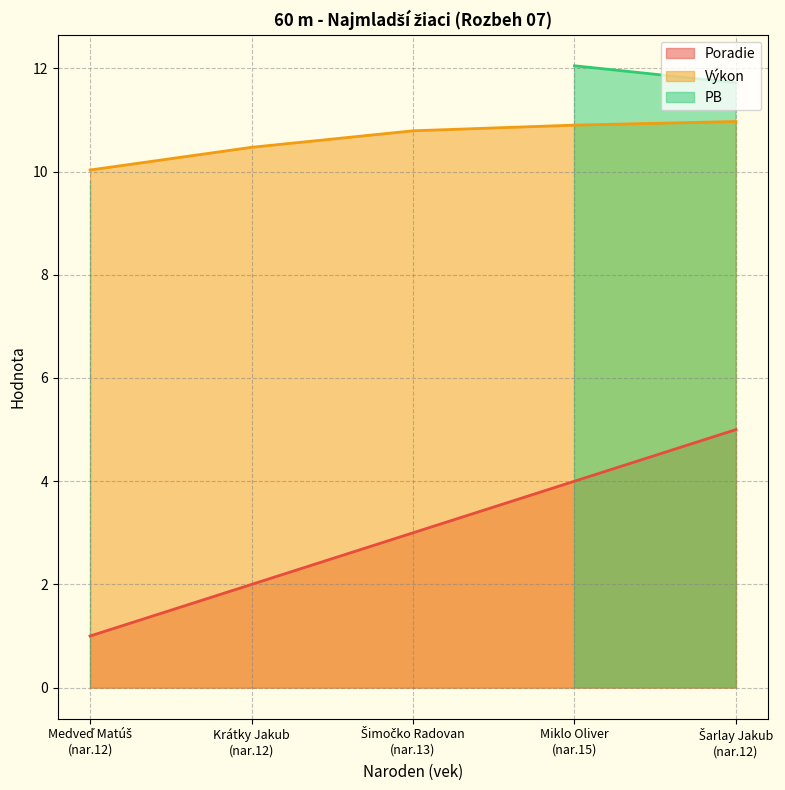

What is the highest value of the Poradie series?

5.0